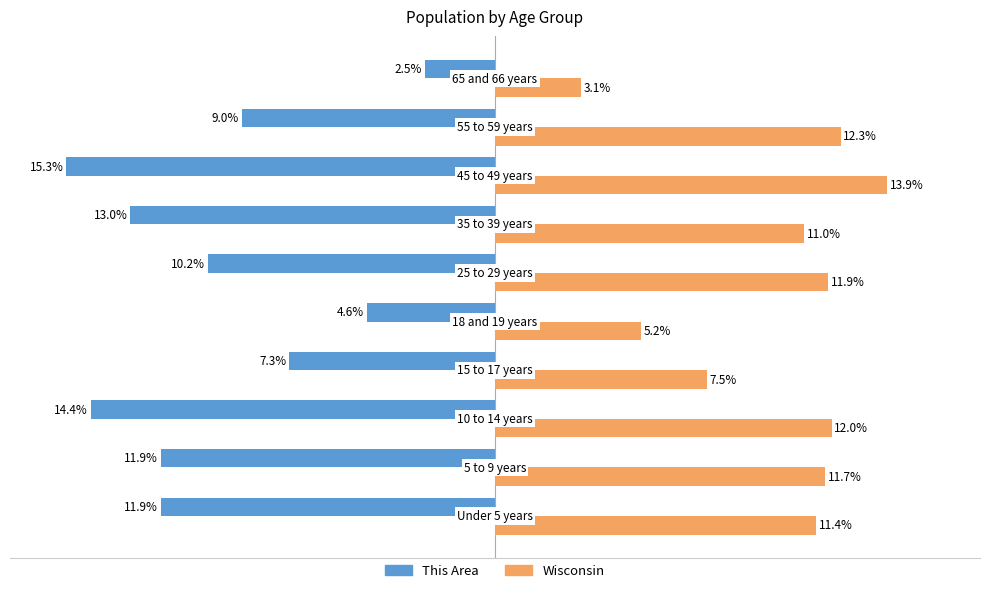

List the series in order of their peak value, lowest first.

This Area, Wisconsin